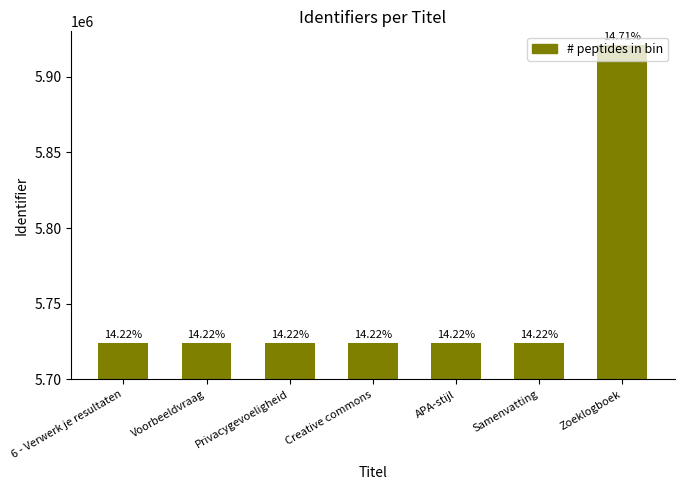

How many bars are there in total?

7